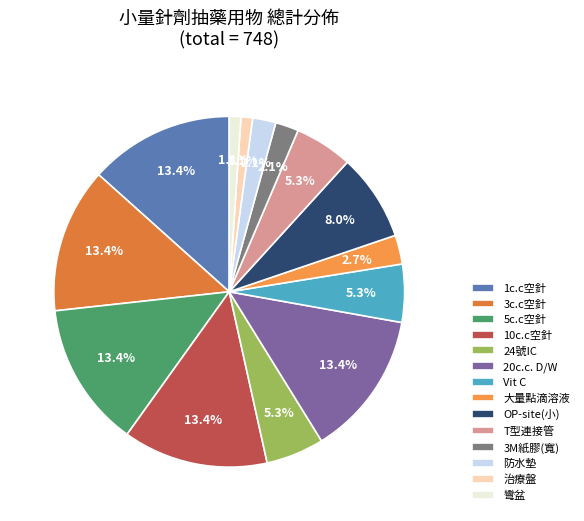

To the nearest percent, what is the difference between the largest and smallest slice percentages?

12%